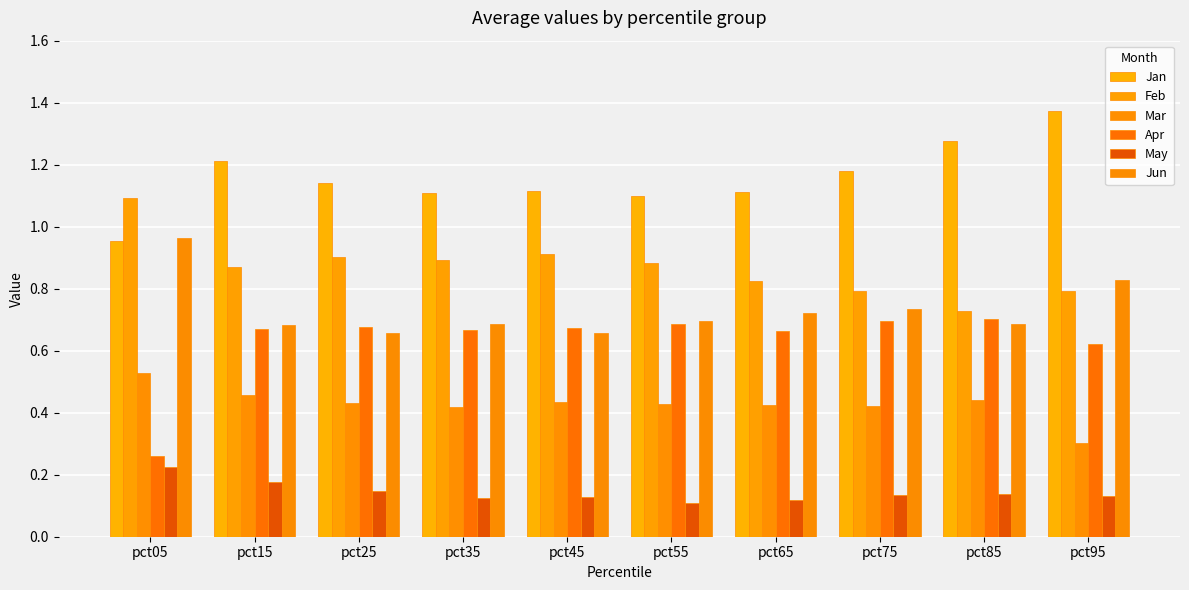

The value of Apr at pct65 is 0.7. True or false?

True